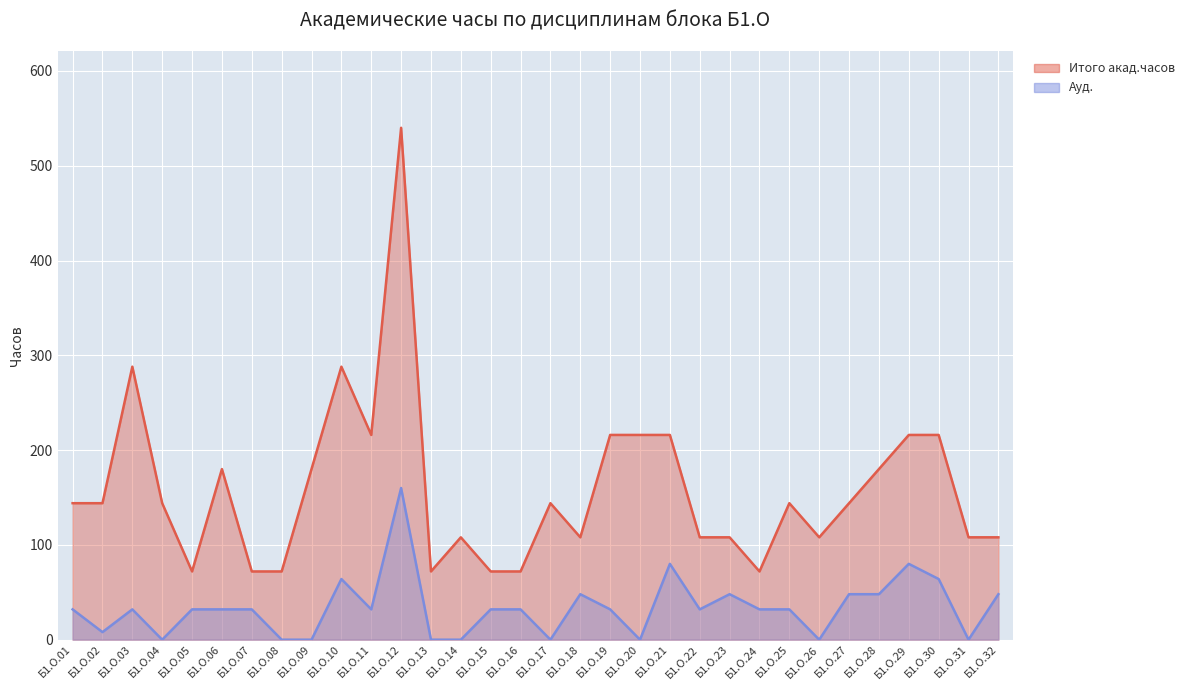

Is it true that Итого акад.часов equals 288 at Б1.О.03?

True